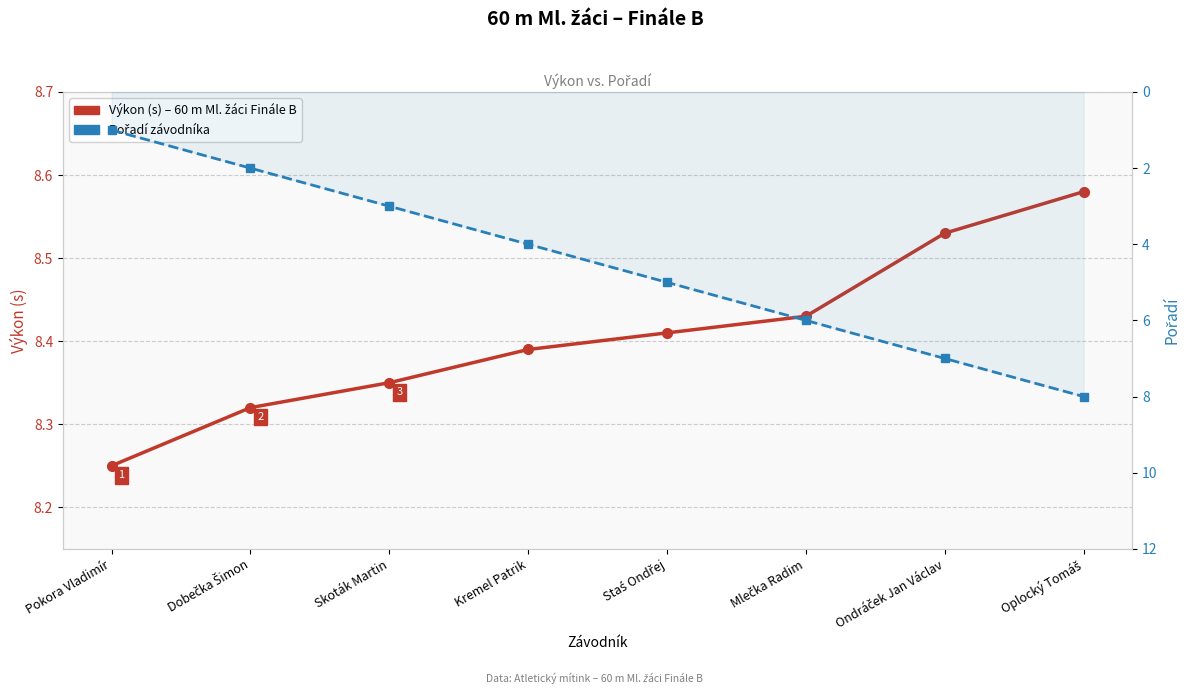

Rank the series by their maximum value, from lowest to highest.

Pořadí, Výkon (s)